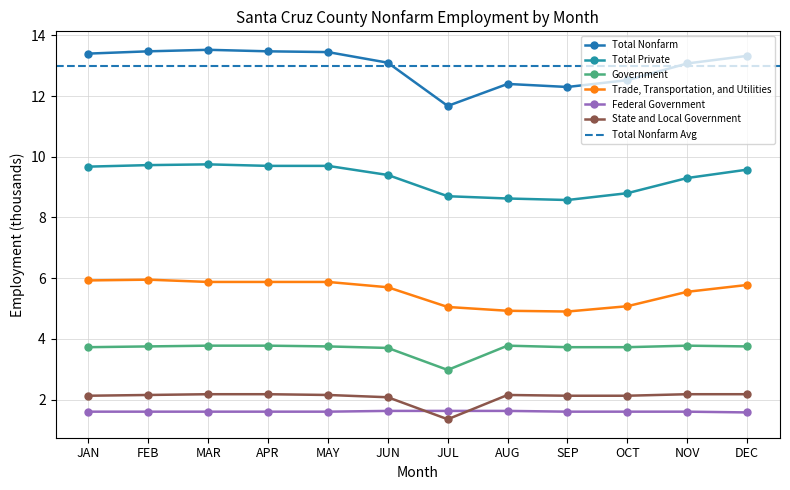

True or false: Trade, Transportation, and Utilities has a value of 9.7 at APR.

False